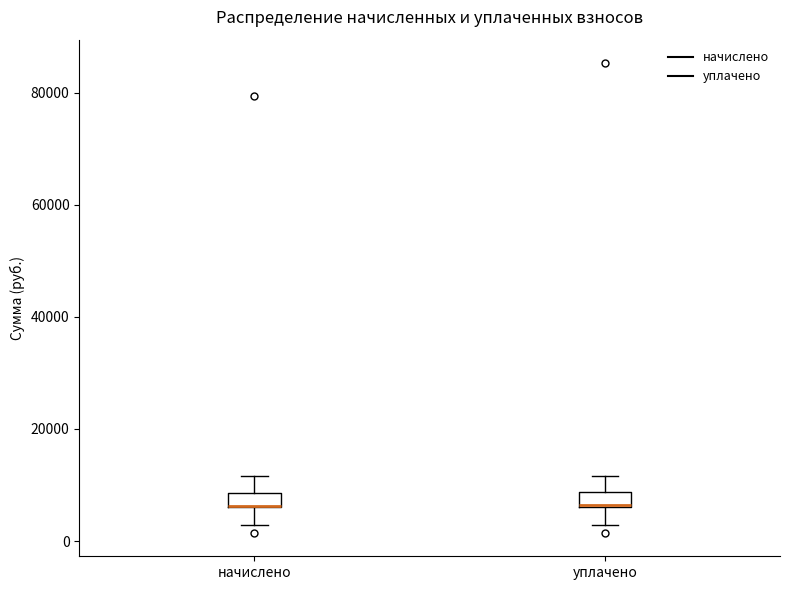

Where does the lower whisker of the box for начислено end on the y-axis? The values are not printed on the chart, so give them approximately, as read against the axis.

2000